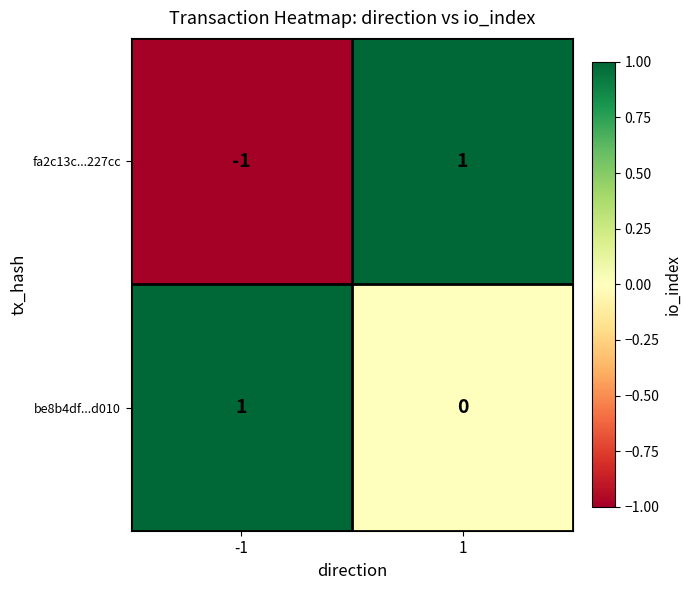

The fa2c13c...227cc series shows 1 at 1. True or false?

True